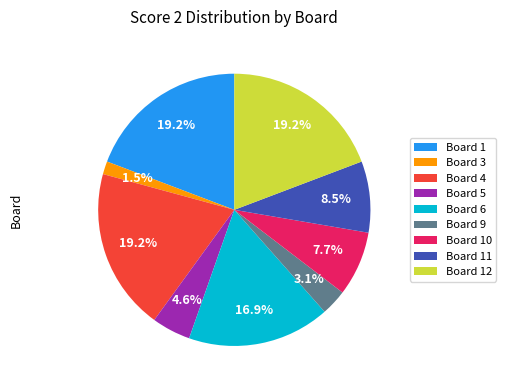

Which category has the smallest portion of the pie?

Board 3